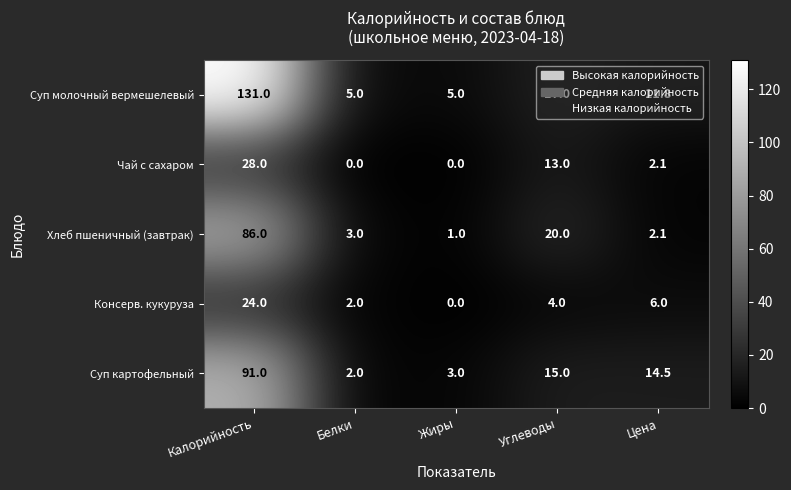

What is the difference between the highest and lowest values at Цена?

12.4